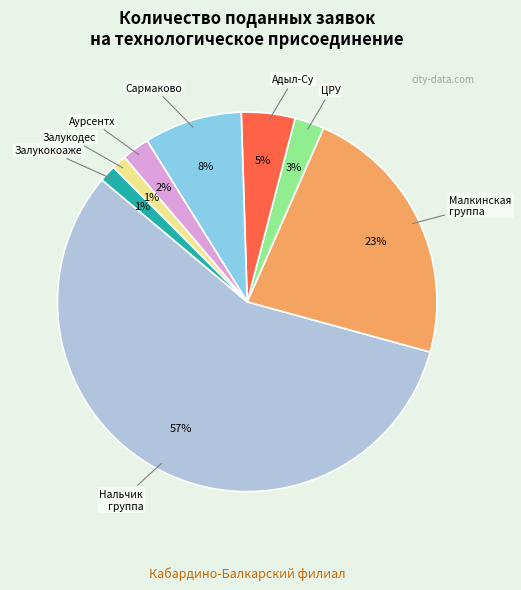

Is there a majority slice in this chart?

Yes